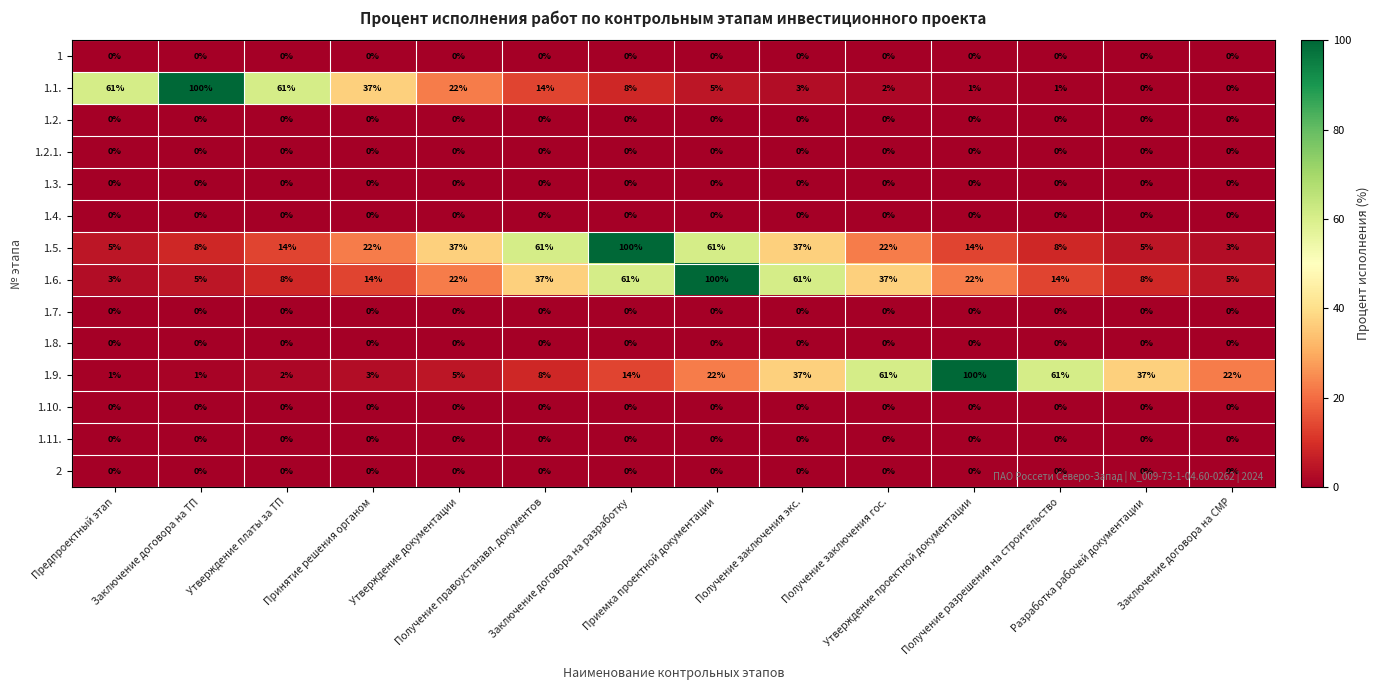

At how many categories does at least one series exceed 0?

14